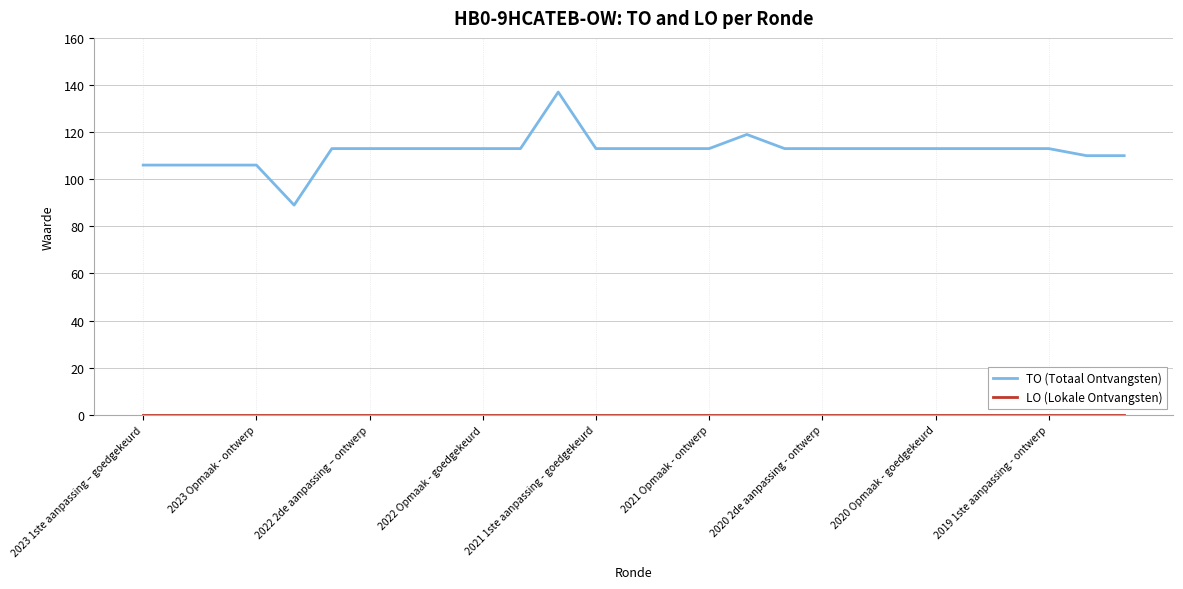

Which series has the largest range (max minus min)?

TO (Totaal Ontvangsten)